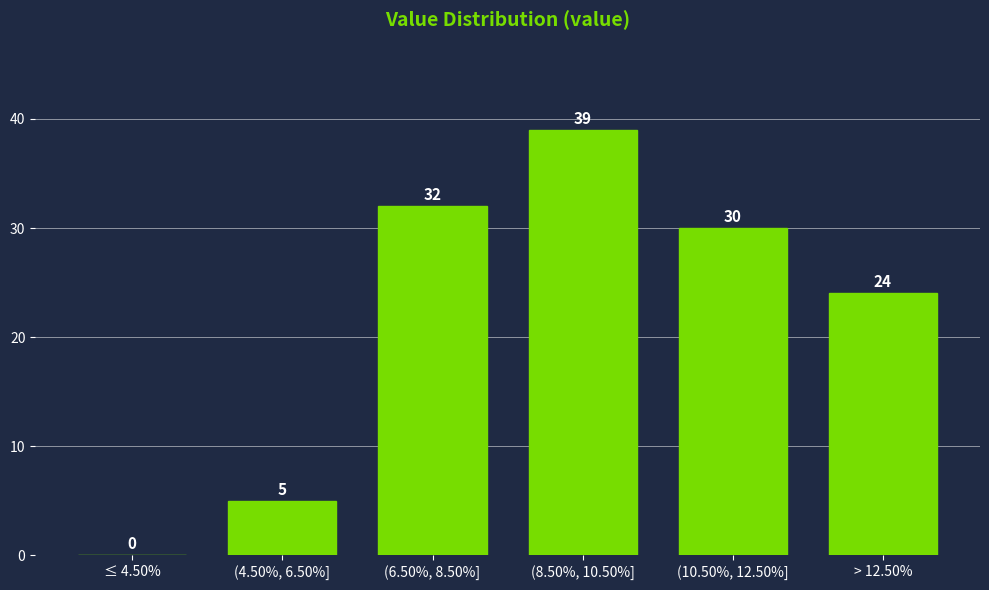

Reading left to right, extract all data points from this chart.

≤ 4.50%=0	(4.50%, 6.50%]=5	(6.50%, 8.50%]=32	(8.50%, 10.50%]=39	(10.50%, 12.50%]=30	> 12.50%=24